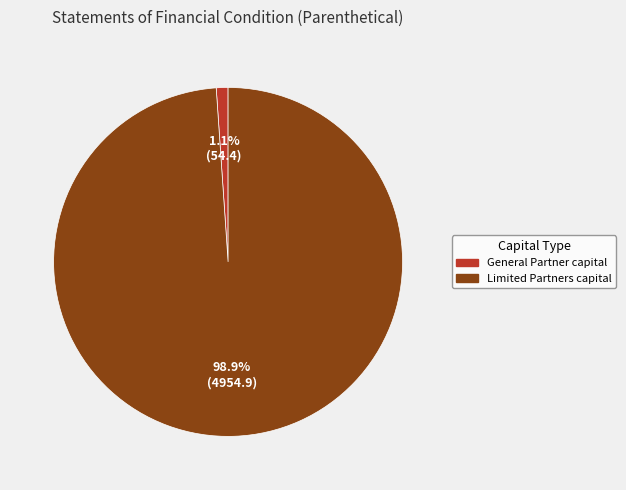

How many segments does this pie chart have?

2